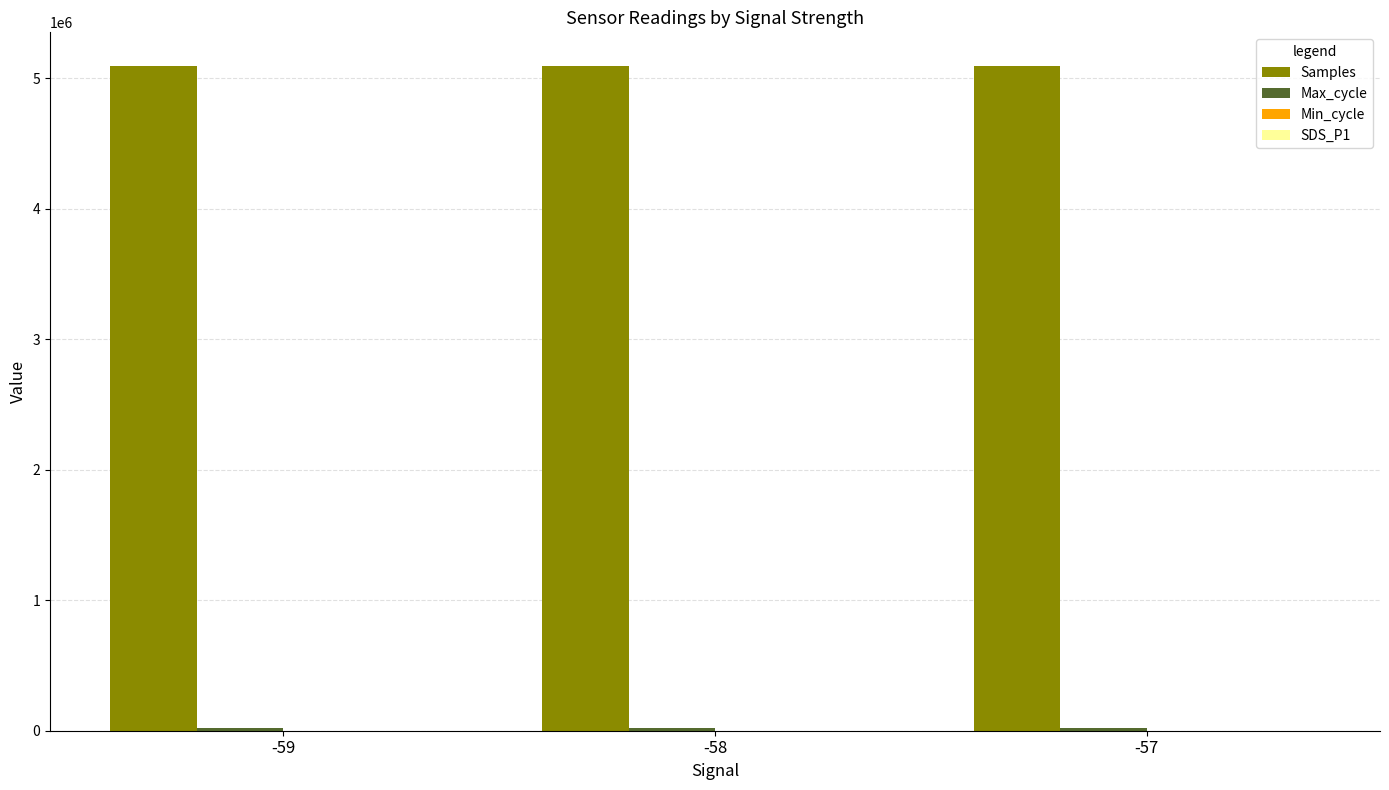

The value of Samples at -58 is 5098473.8. True or false?

True